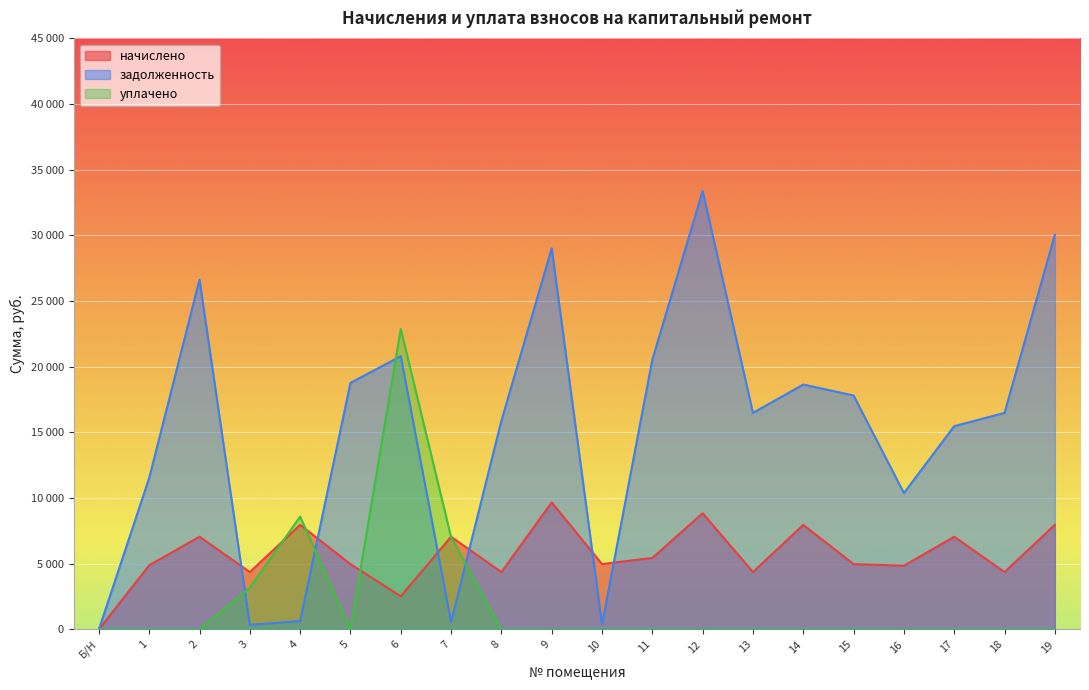

Rank the series at 4 from lowest to highest value.

задолженность, начислено, уплачено